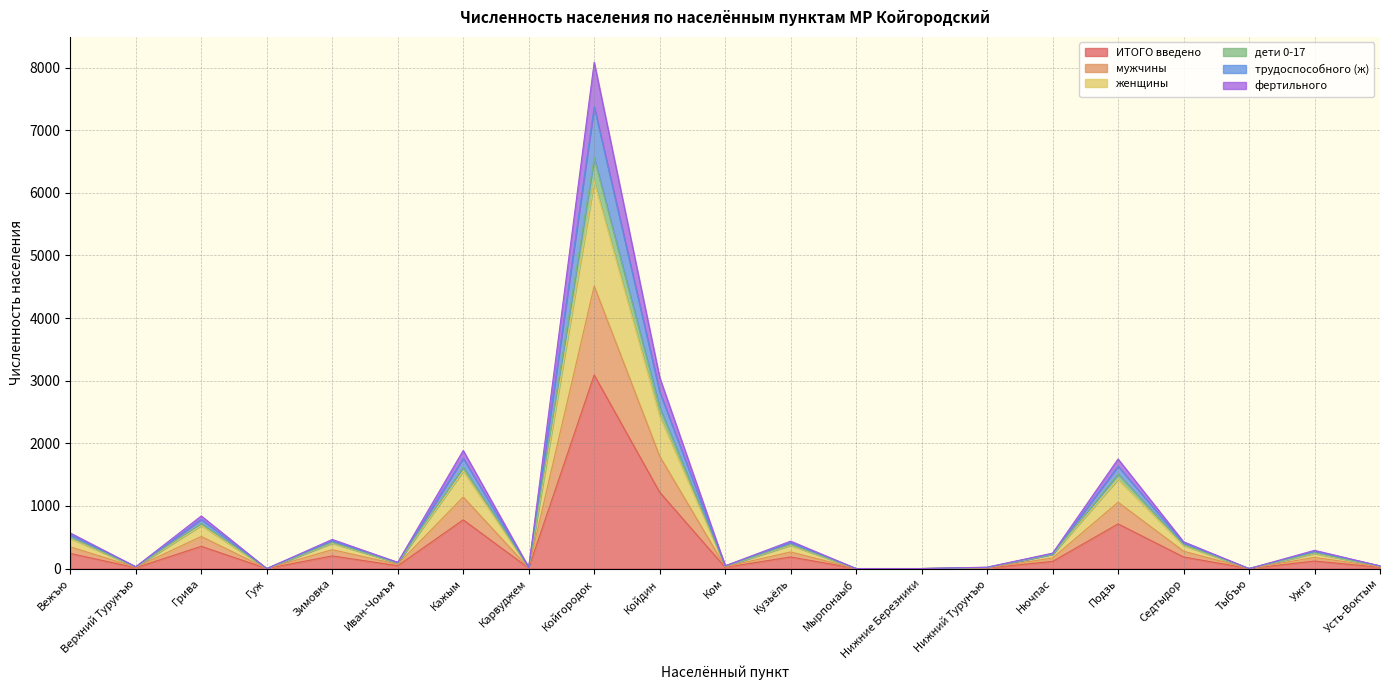

True or false: мужчины has a value of 398 at Кузьёль.

False